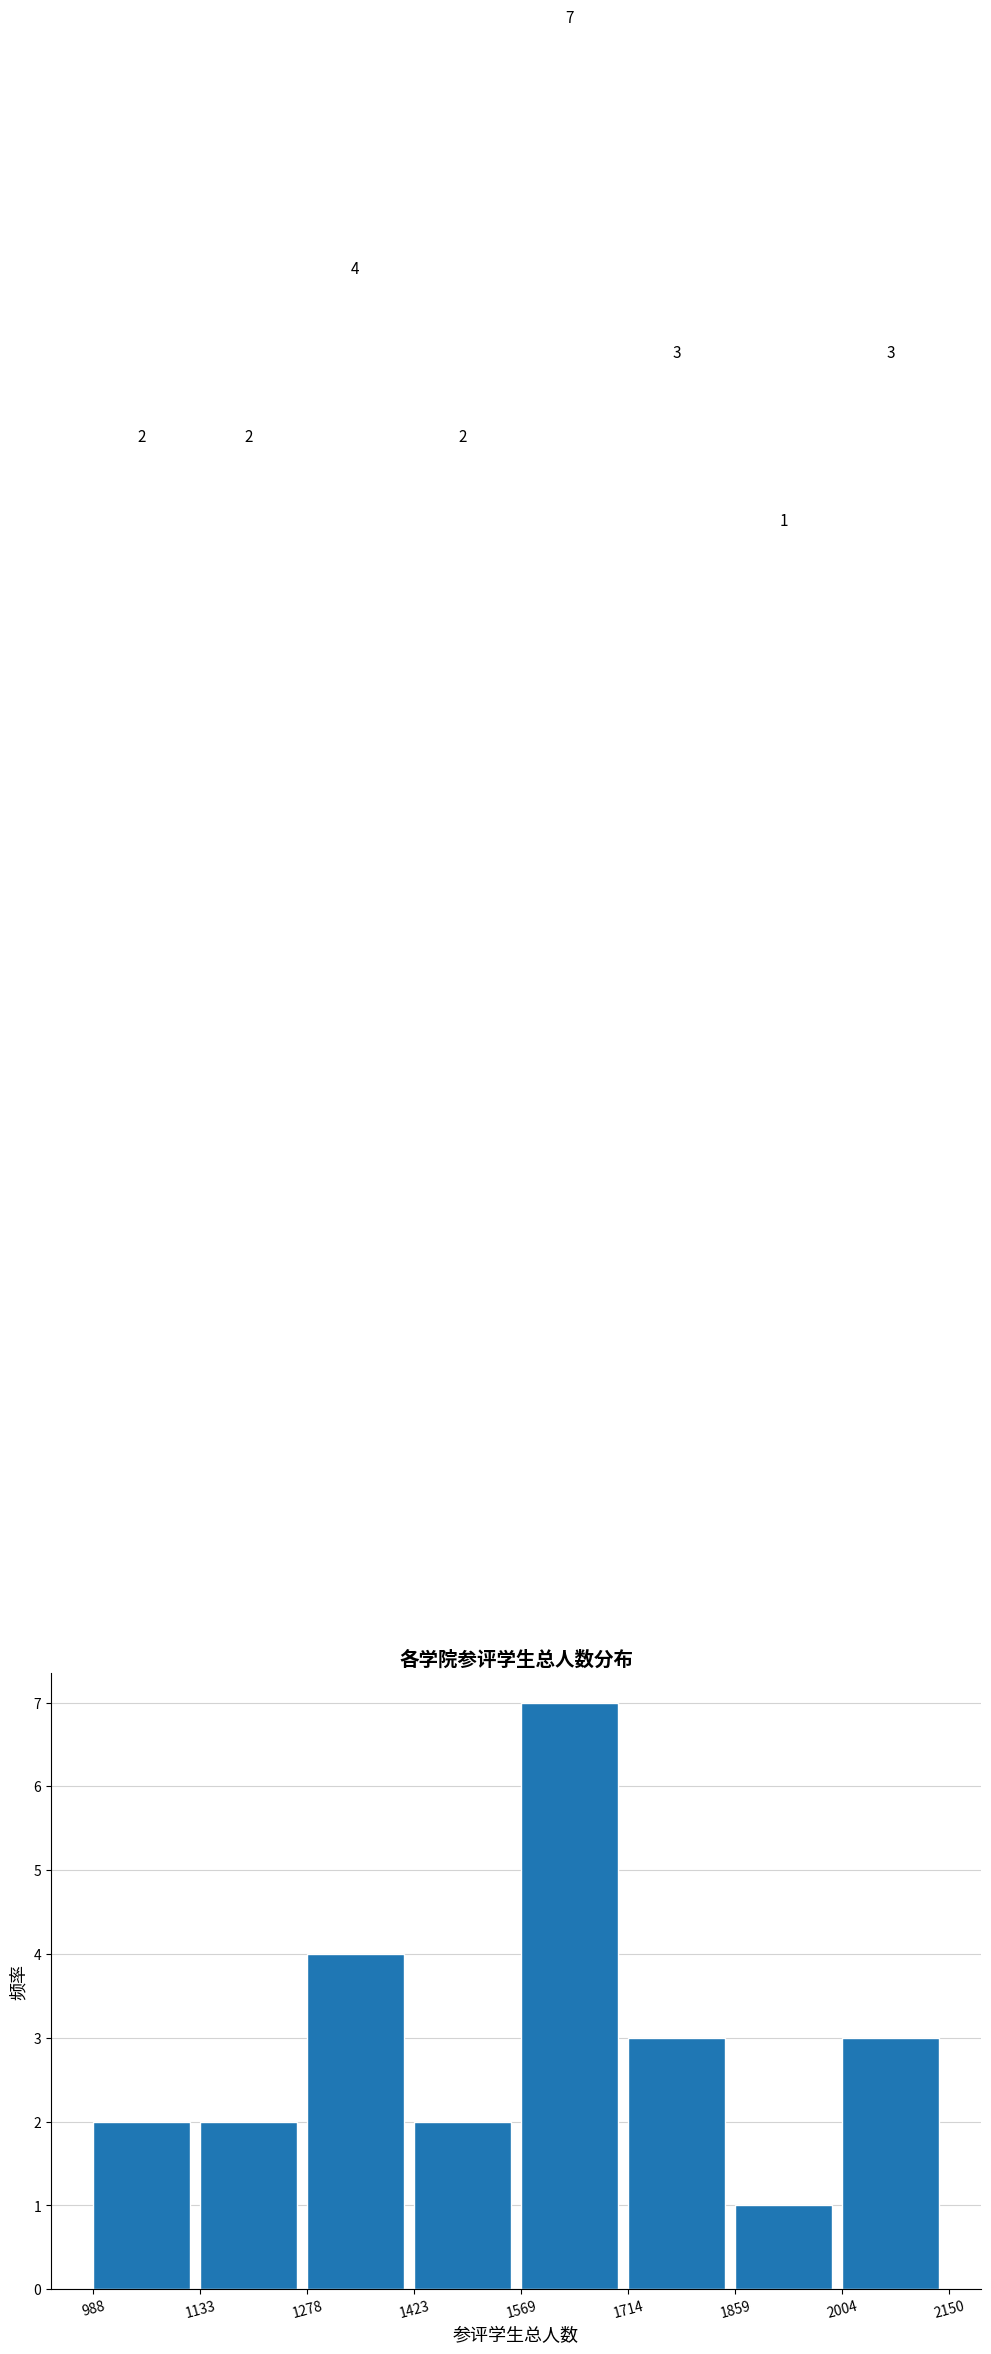

Reading left to right, list every bar in this chart as the range it spans on the x-axis followed by its height.

988 to 1133: 2
1133 to 1278: 2
1278 to 1423: 4
1423 to 1569: 2
1569 to 1714: 7
1714 to 1859: 3
1859 to 2004: 1
2004 to 2150: 3